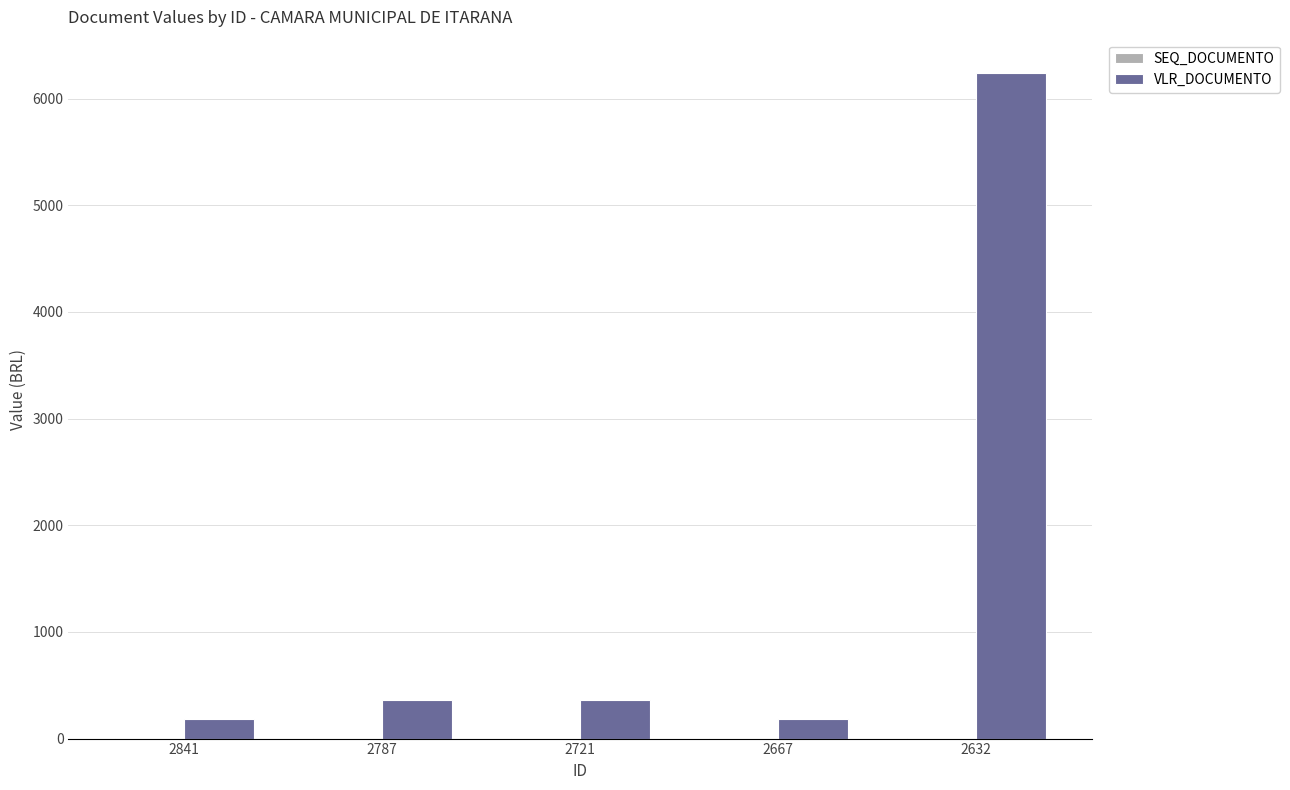

The VLR_DOCUMENTO series shows 6240 at 2632. True or false?

True